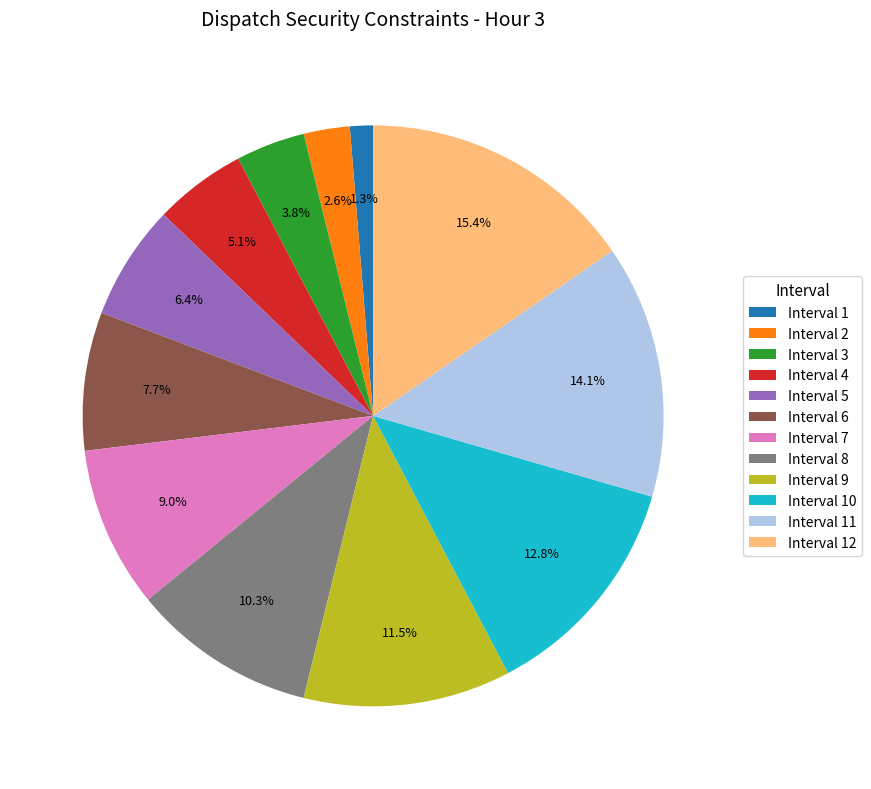

The Interval 10 slice represents 24% of the pie. True or false?

False